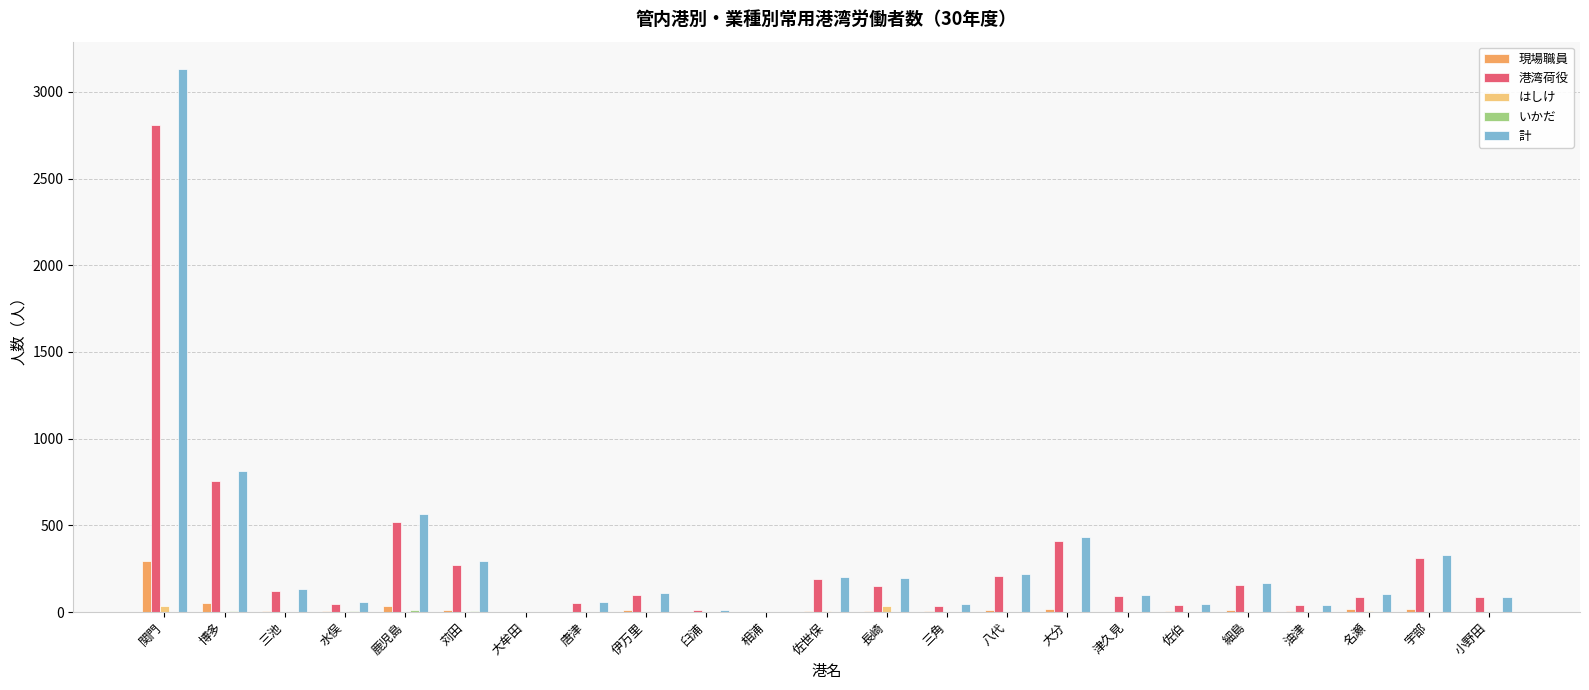

At which label is 計 closest to 1566?

博多